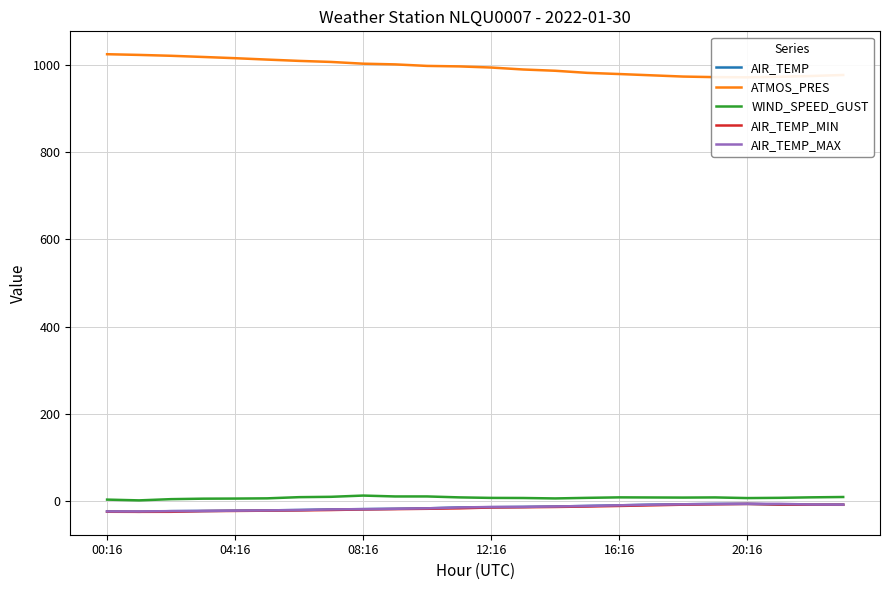

What is the difference between the second highest and minimum values in the WIND_SPEED_GUST series?

9.0